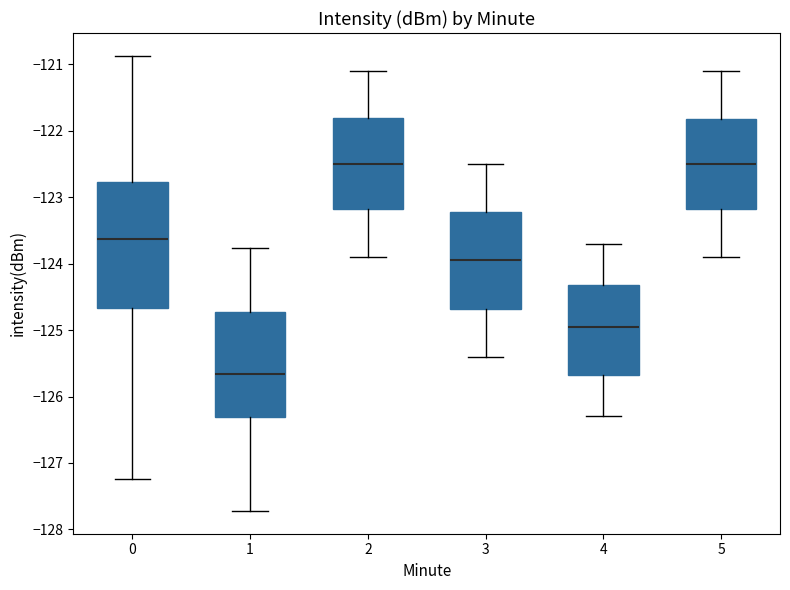

Where does the upper whisker of the box at x = 2 end on the y-axis? The values are not printed on the chart, so give them approximately, as read against the axis.

-121.1